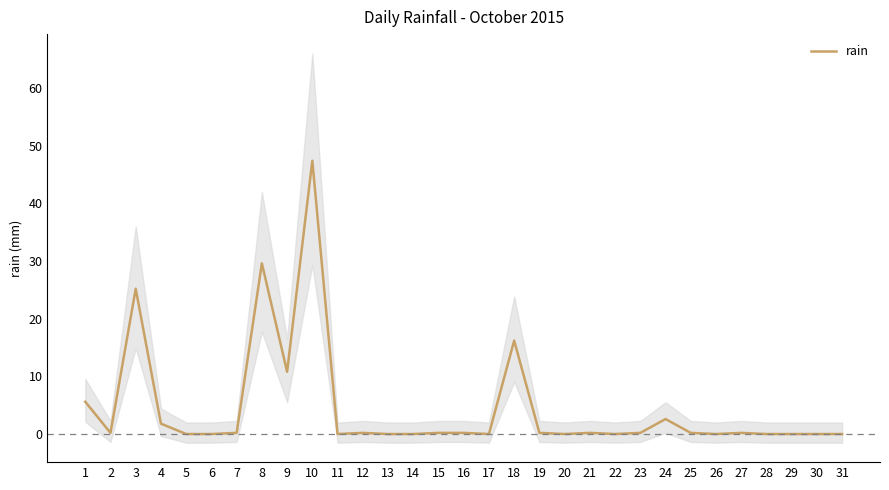

The value at 7 is 0.1. True or false?

False